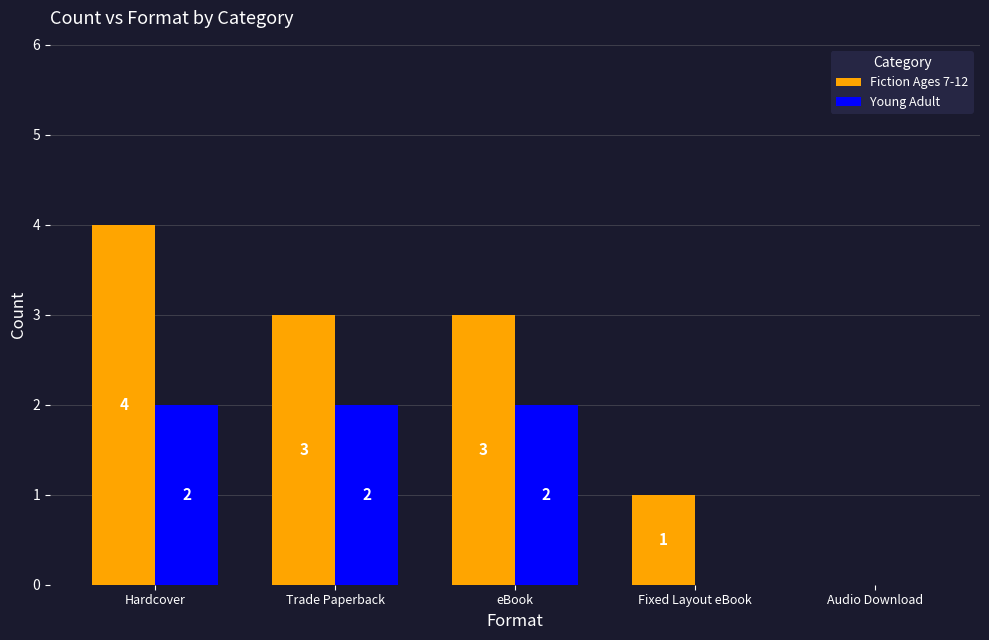

Reading left to right, what are all the values shown in this chart?

Fiction Ages 7-12: Hardcover=4	Trade Paperback=3	eBook=3	Fixed Layout eBook=1	Audio Download=0
Young Adult: Hardcover=2	Trade Paperback=2	eBook=2	Fixed Layout eBook=0	Audio Download=0